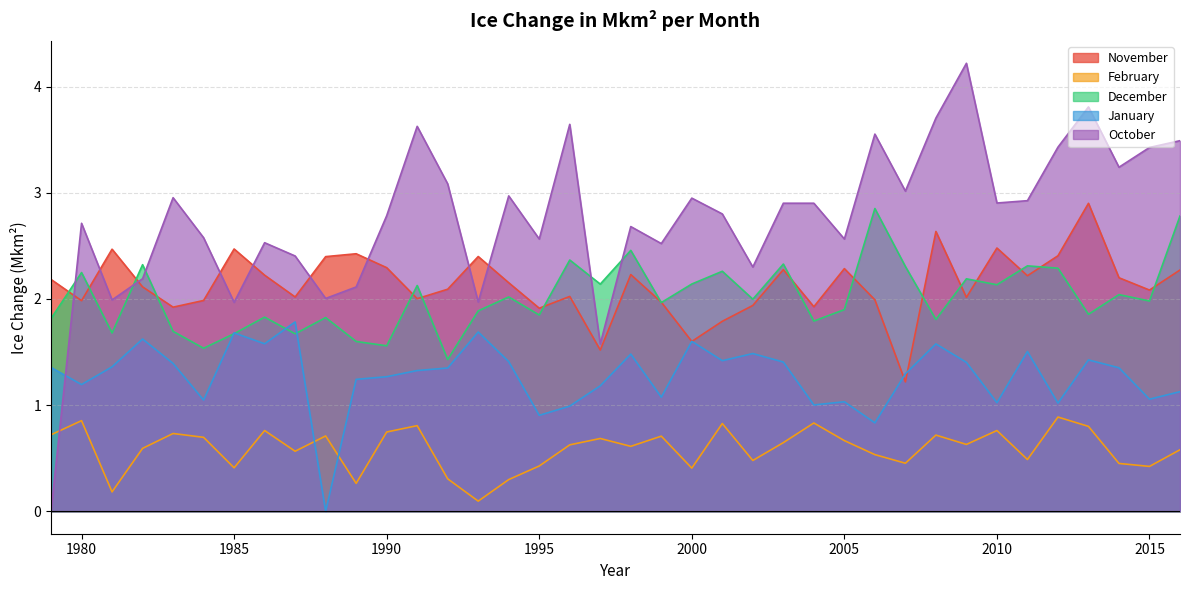

Where do February and January first cross each other?

1987 and 1988